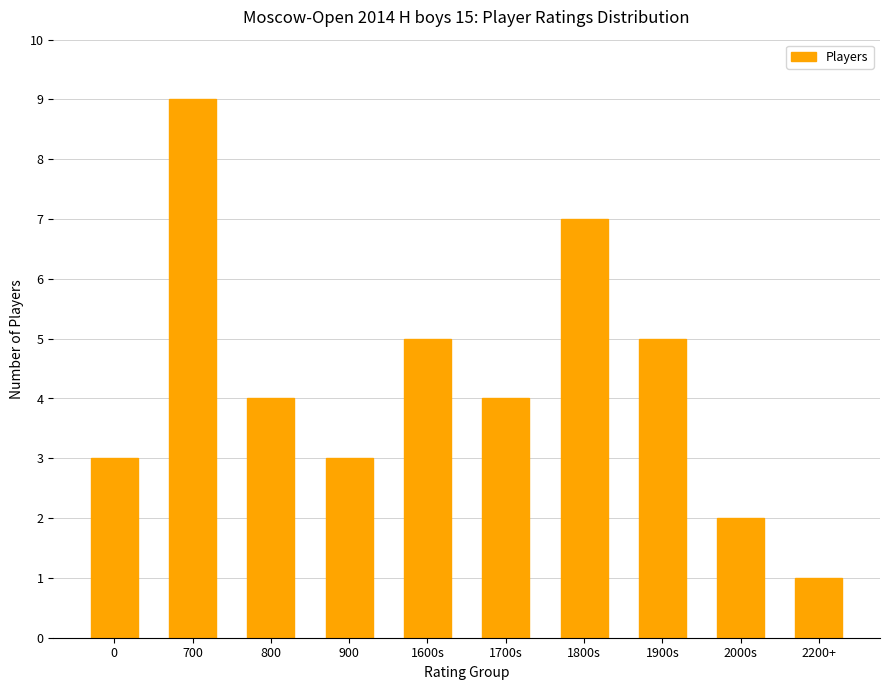

Are the bars grouped side by side (vs. stacked)?

No